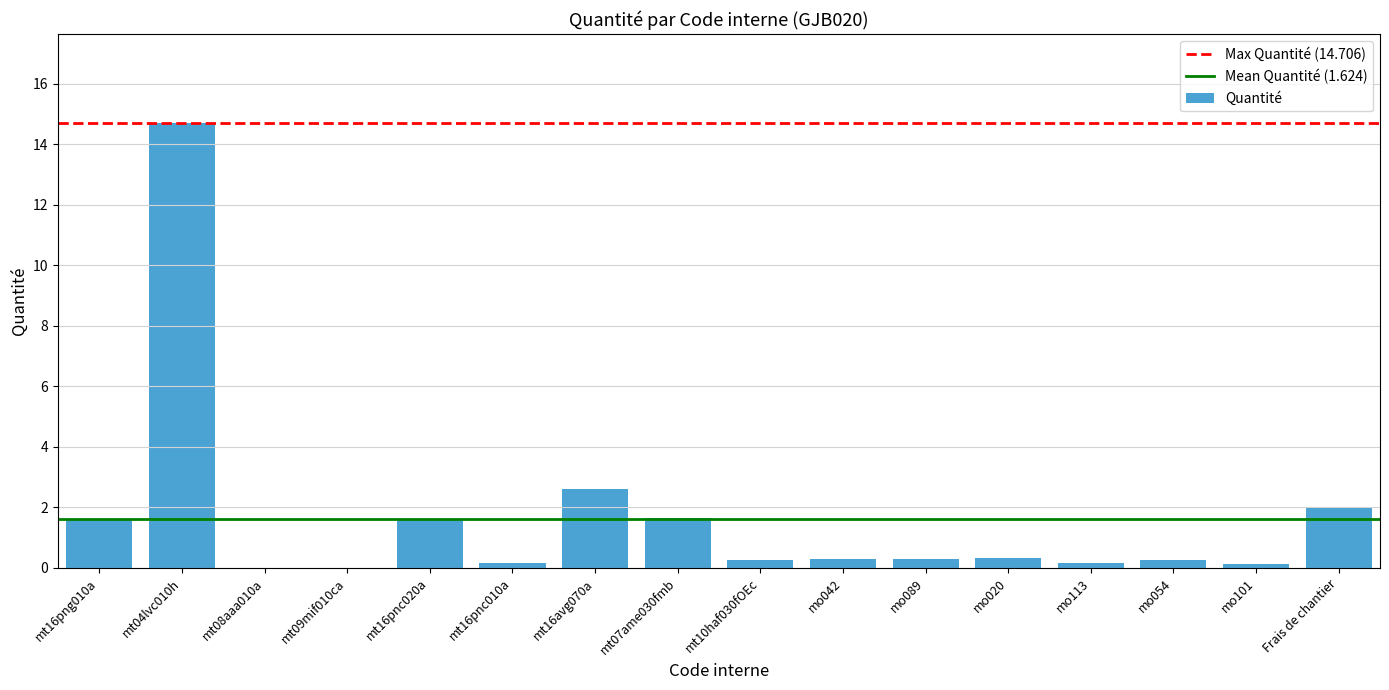

Approximately how many times larger is the value at mo042 compared to mt16pnc020a?

0.2